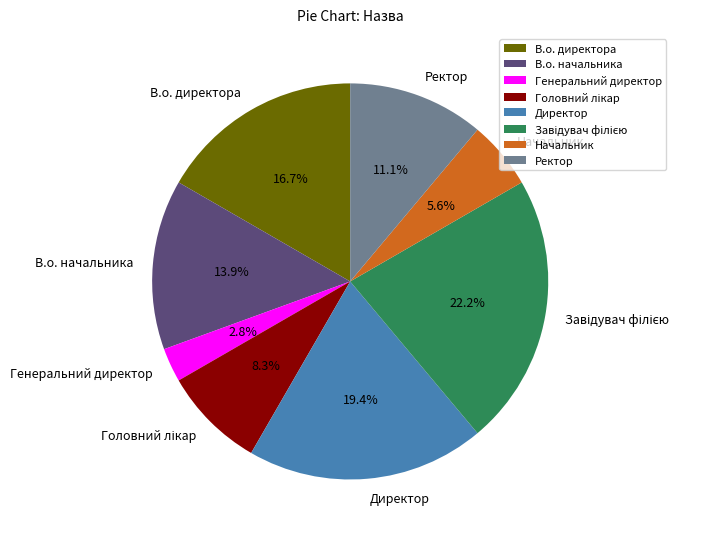

The В.о. начальника slice represents 1% of the pie. True or false?

False